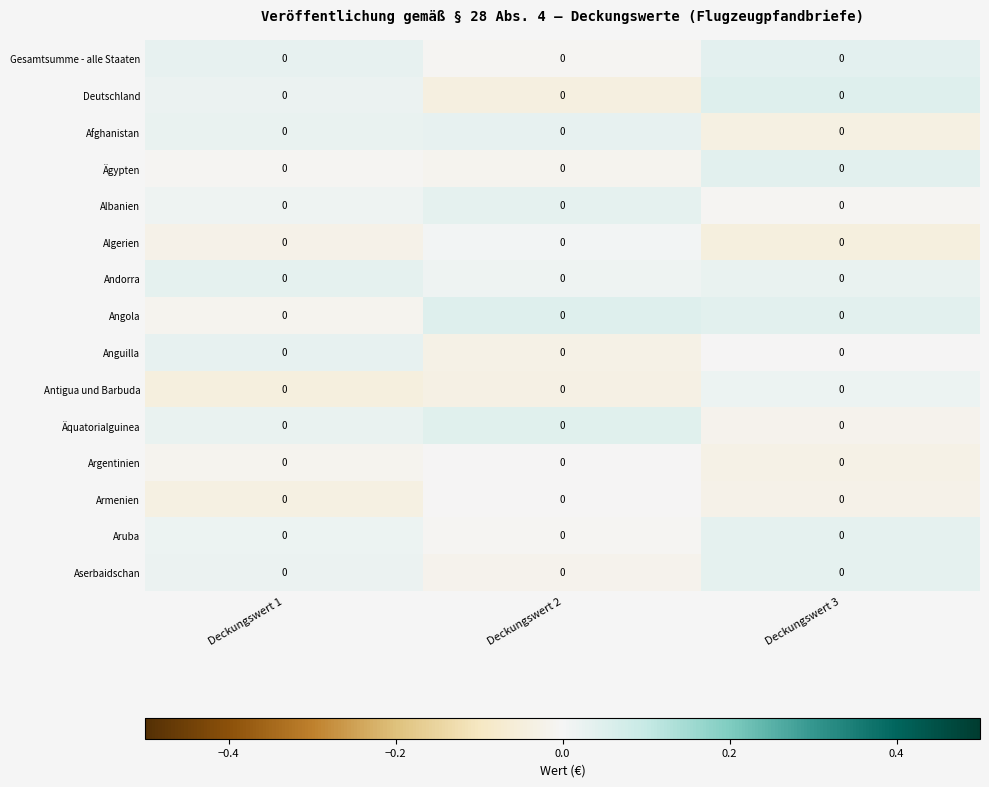

Reading left to right, transcribe all the data shown in this chart.

Gesamtsumme - alle Staaten: Deckungswert 1=0.0	Deckungswert 2=0.0	Deckungswert 3=0.0
Deutschland: Deckungswert 1=0.0	Deckungswert 2=0.0	Deckungswert 3=0.0
Afghanistan: Deckungswert 1=0.0	Deckungswert 2=0.0	Deckungswert 3=0.0
Ägypten: Deckungswert 1=0.0	Deckungswert 2=0.0	Deckungswert 3=0.0
Albanien: Deckungswert 1=0.0	Deckungswert 2=0.0	Deckungswert 3=0.0
Algerien: Deckungswert 1=0.0	Deckungswert 2=0.0	Deckungswert 3=0.0
Andorra: Deckungswert 1=0.0	Deckungswert 2=0.0	Deckungswert 3=0.0
Angola: Deckungswert 1=0.0	Deckungswert 2=0.0	Deckungswert 3=0.0
Anguilla: Deckungswert 1=0.0	Deckungswert 2=0.0	Deckungswert 3=0.0
Antigua und Barbuda: Deckungswert 1=0.0	Deckungswert 2=0.0	Deckungswert 3=0.0
Äquatorialguinea: Deckungswert 1=0.0	Deckungswert 2=0.0	Deckungswert 3=0.0
Argentinien: Deckungswert 1=0.0	Deckungswert 2=0.0	Deckungswert 3=0.0
Armenien: Deckungswert 1=0.0	Deckungswert 2=0.0	Deckungswert 3=0.0
Aruba: Deckungswert 1=0.0	Deckungswert 2=0.0	Deckungswert 3=0.0
Aserbaidschan: Deckungswert 1=0.0	Deckungswert 2=0.0	Deckungswert 3=0.0